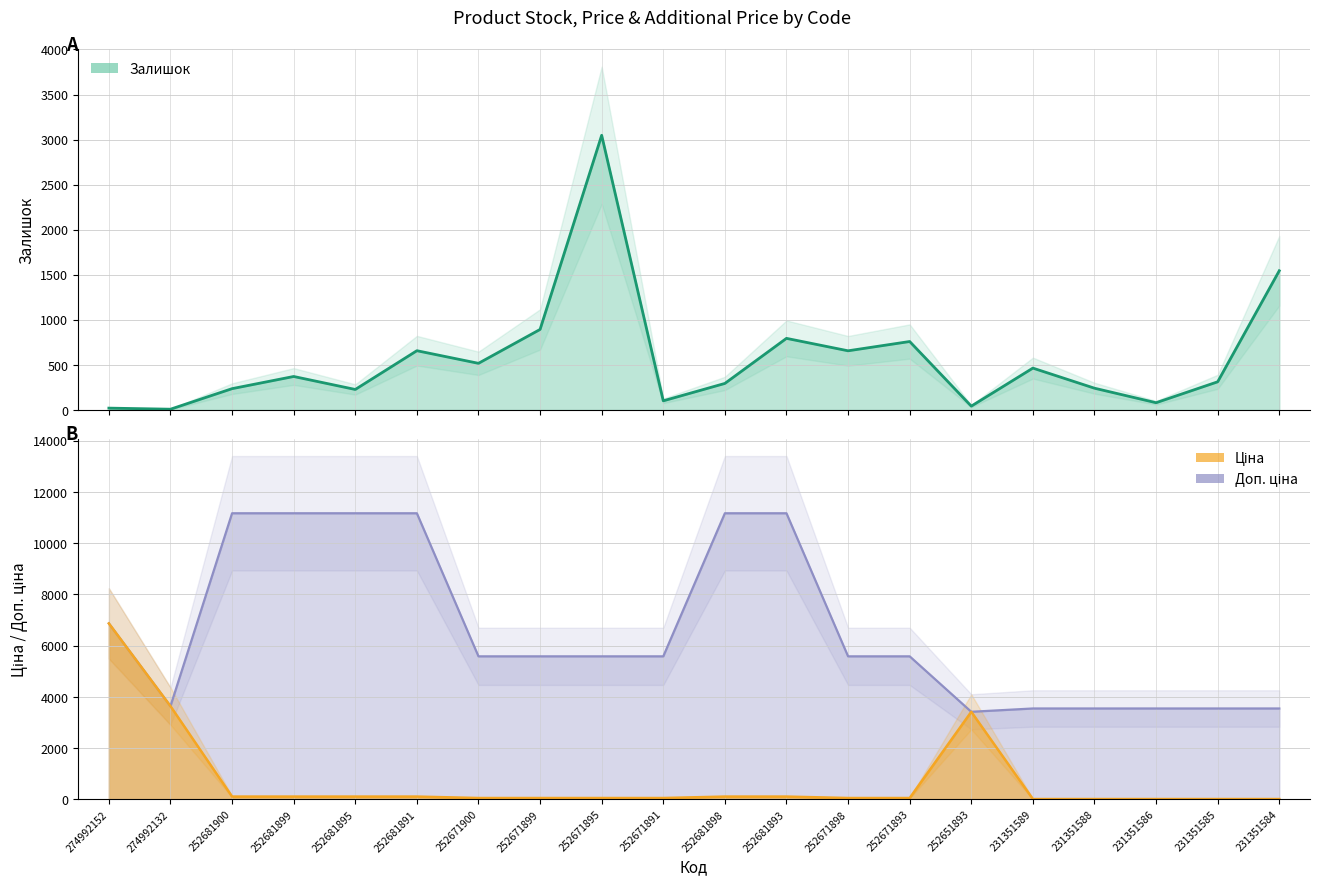

Which series changed the most between 252681900 and 252681895?

Залишок